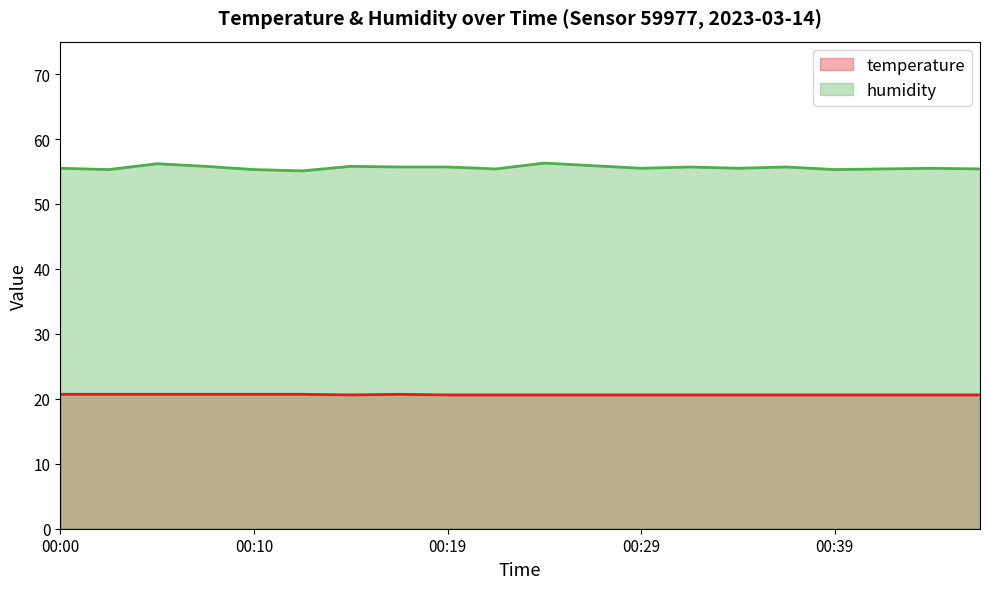

What is the difference between the maximum and minimum values in the temperature series?

0.1